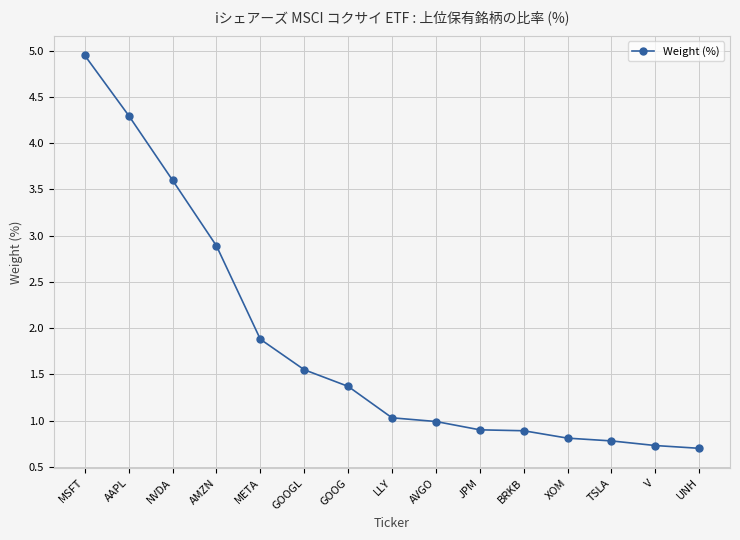

How many data points does each series have?

15